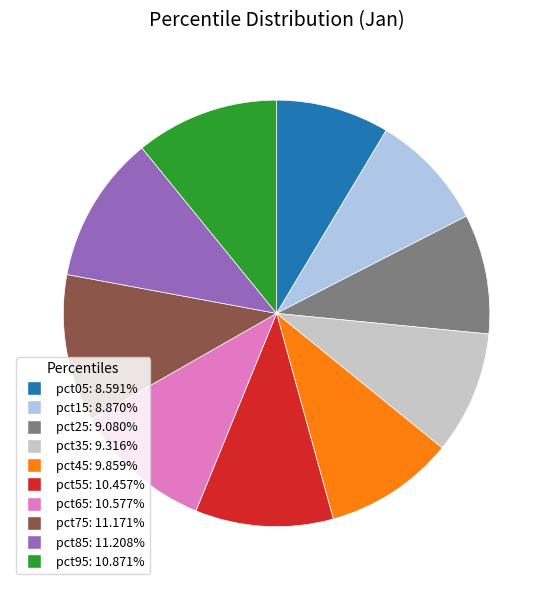

Which has a higher value, pct05 or pct35?

pct35